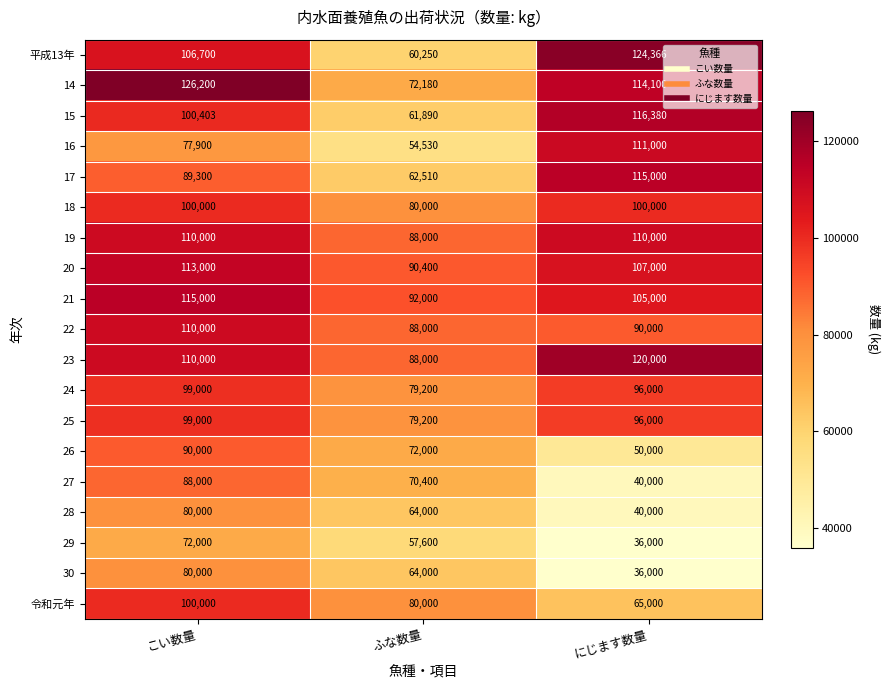

Is the value of 平成13年 at こい数量 greater than the value of 27 at こい数量?

Yes